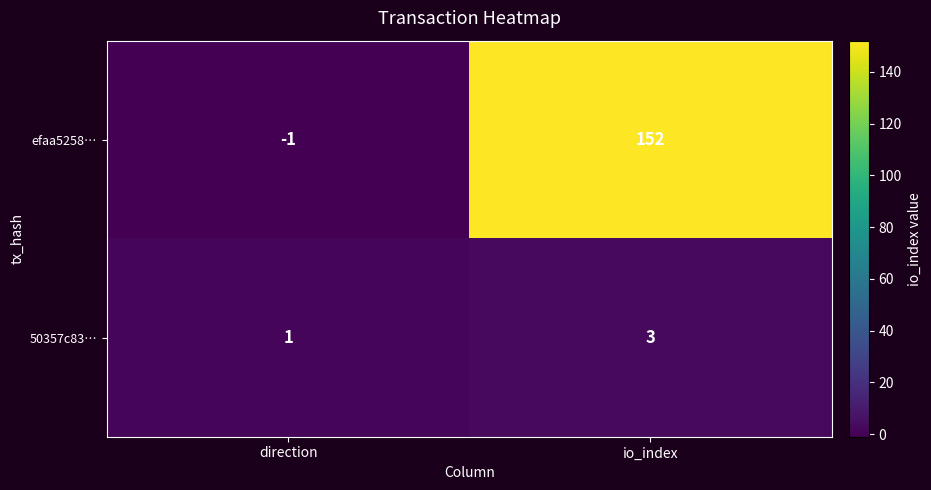

At how many categories does at least one series exceed 127?

1